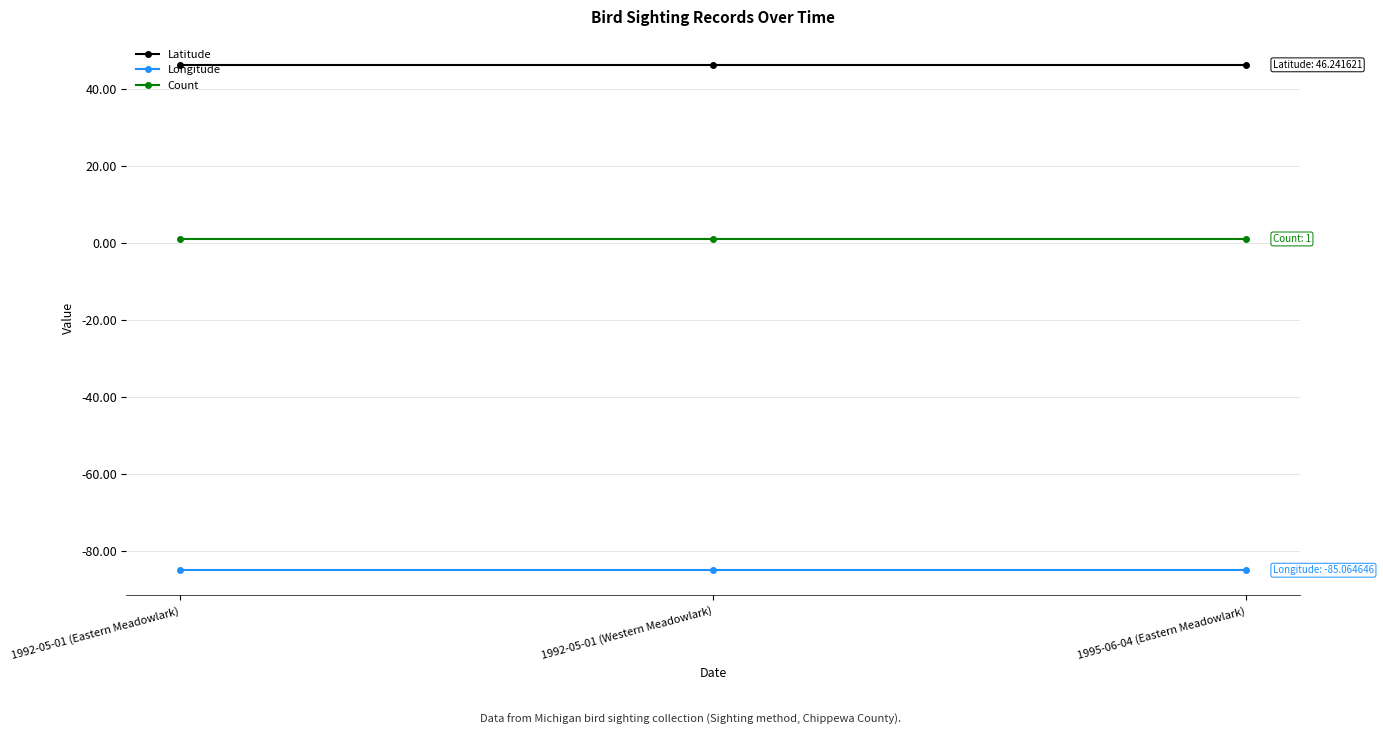

Reading left to right, list all the values displayed in this chart.

Latitude: 1992-05-01 (Eastern Meadowlark)=46.2	1992-05-01 (Western Meadowlark)=46.2	1995-06-04 (Eastern Meadowlark)=46.2
Longitude: 1992-05-01 (Eastern Meadowlark)=-85.1	1992-05-01 (Western Meadowlark)=-85.1	1995-06-04 (Eastern Meadowlark)=-85.1
Count: 1992-05-01 (Eastern Meadowlark)=1.0	1992-05-01 (Western Meadowlark)=1.0	1995-06-04 (Eastern Meadowlark)=1.0